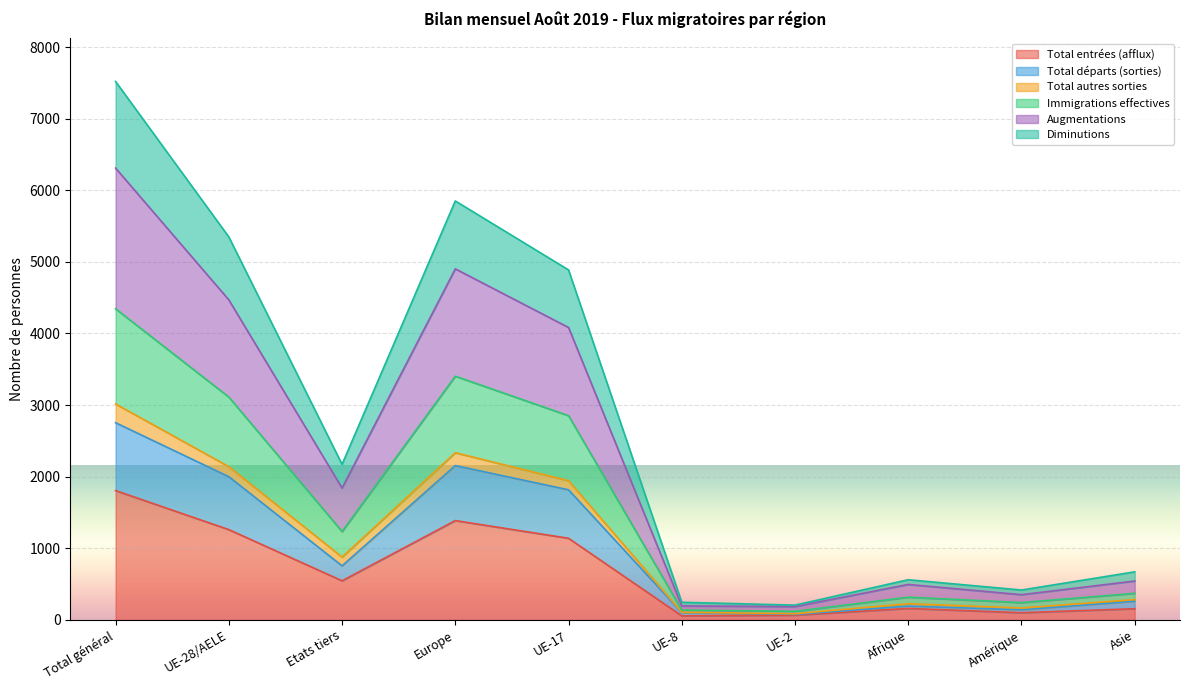

True or false: Total départs (sorties) and Total entrées (afflux) cross at least once.

False